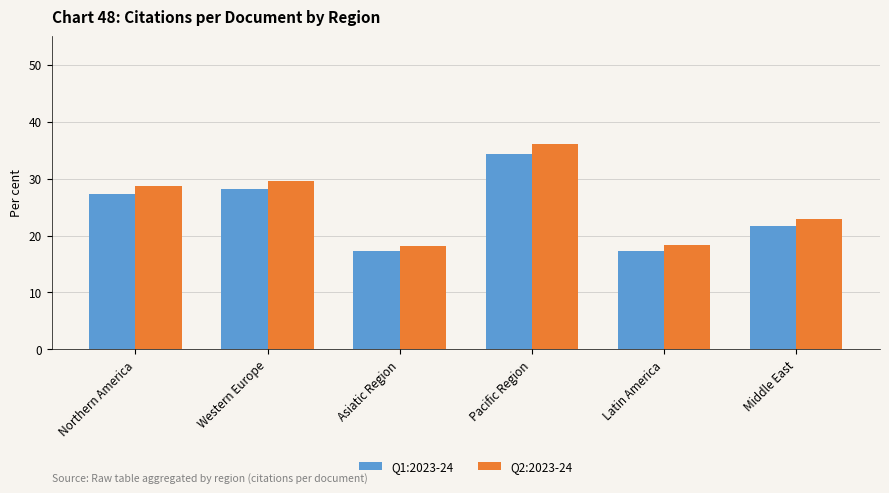

What is the total value across all series at Pacific Region?

70.4